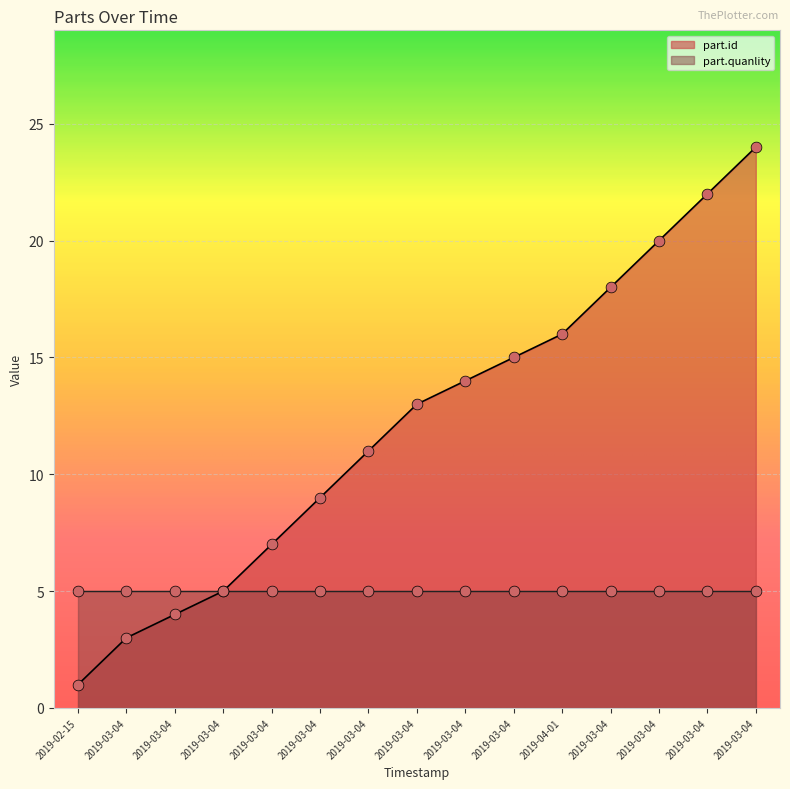

Which has a higher value, 2019-03-04 or 2019-03-04?

2019-03-04